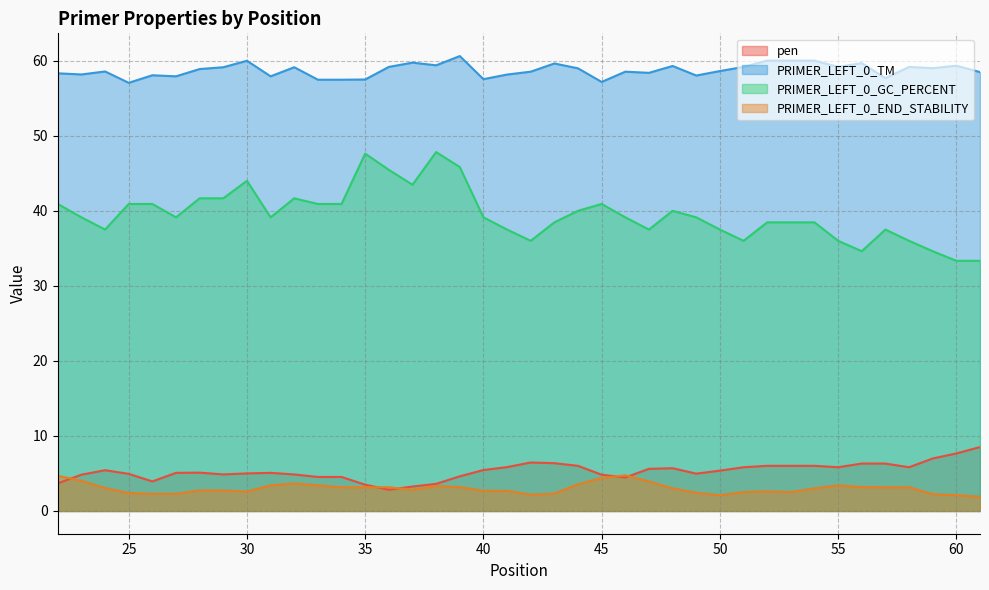

Which category has the highest value across all series?

39